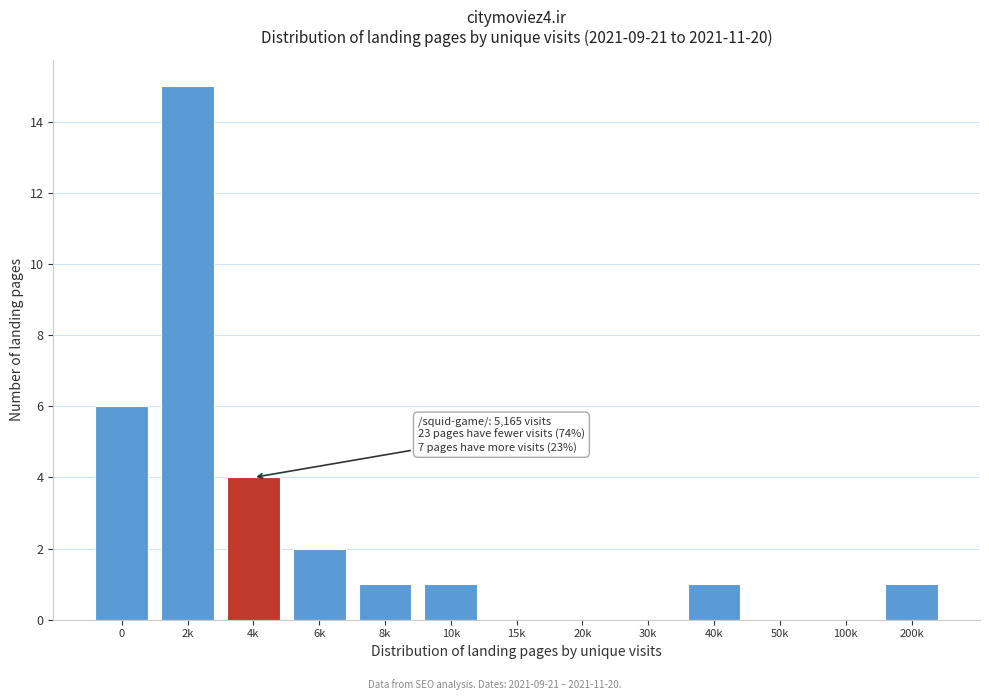

Reading right to left, extract all data points from this chart.

200k=1	100k=0	50k=0	40k=1	30k=0	20k=0	15k=0	10k=1	8k=1	6k=2	4k=4	2k=15	0=6